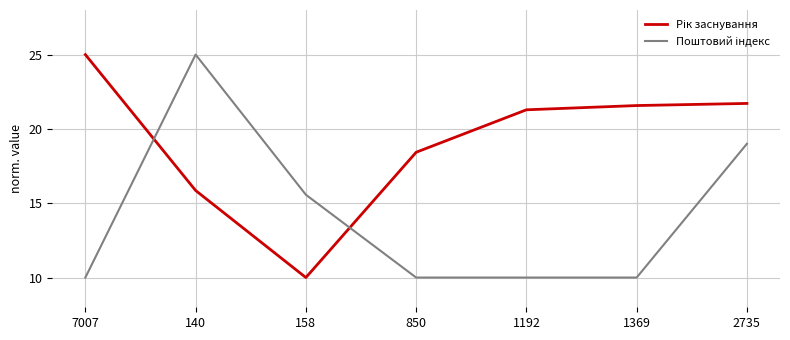

What is the spread (max minus min) of values at 140?

9.1